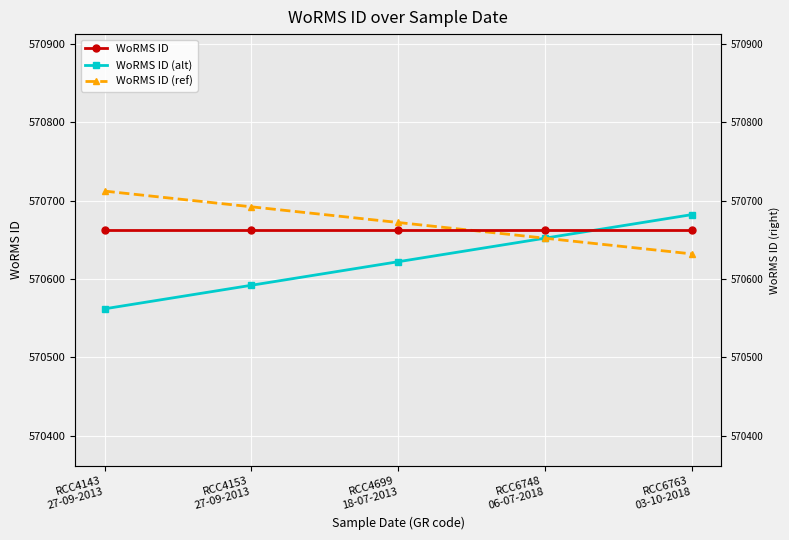

What position from the right is RCC4699
18-07-2013?

3